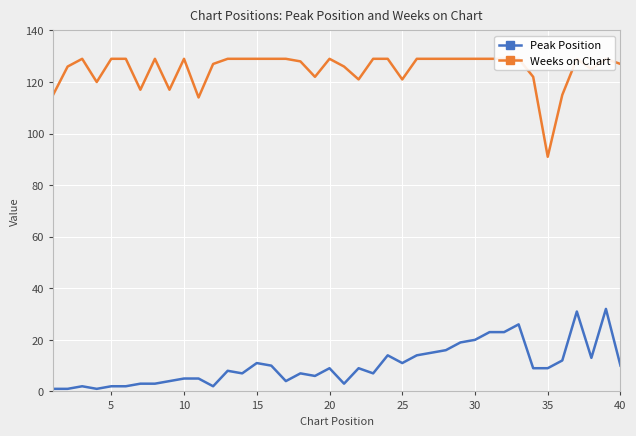

How many lines are shown in the chart?

2